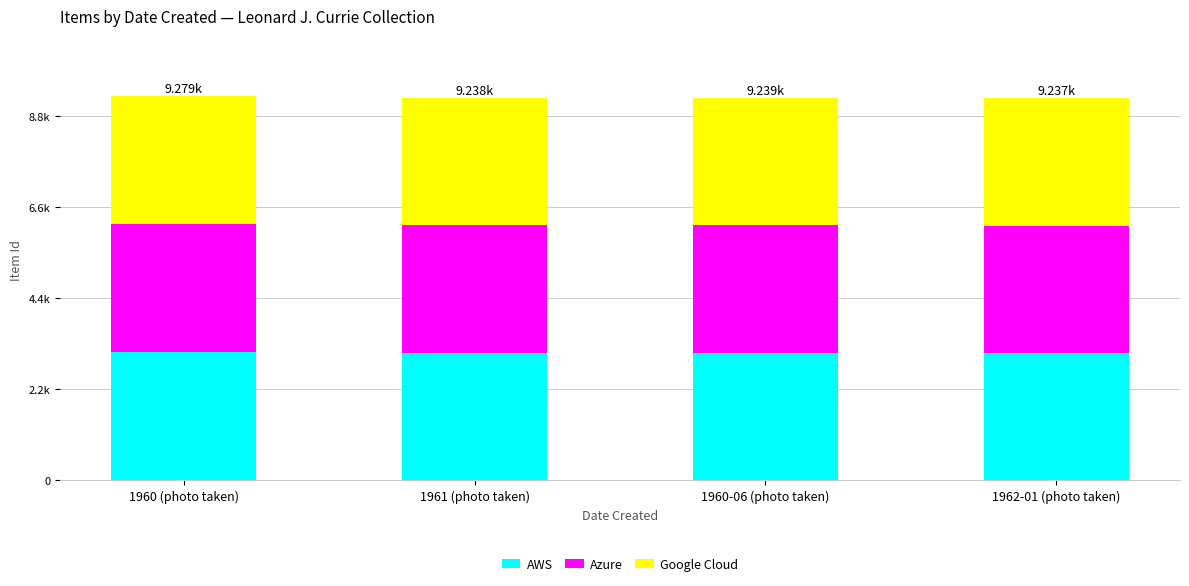

What is the label of the 4th bar from the left?

1962-01 (photo taken)